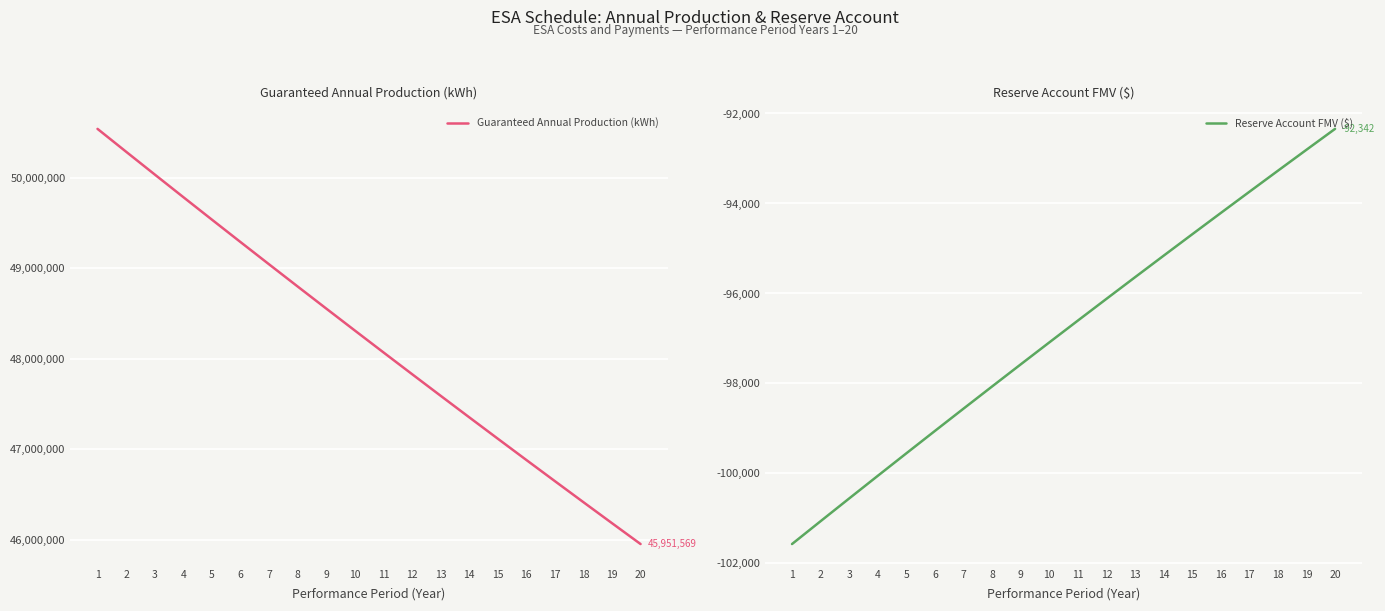

What is the highest value of the Reserve Account FMV ($) series?

-92341.8